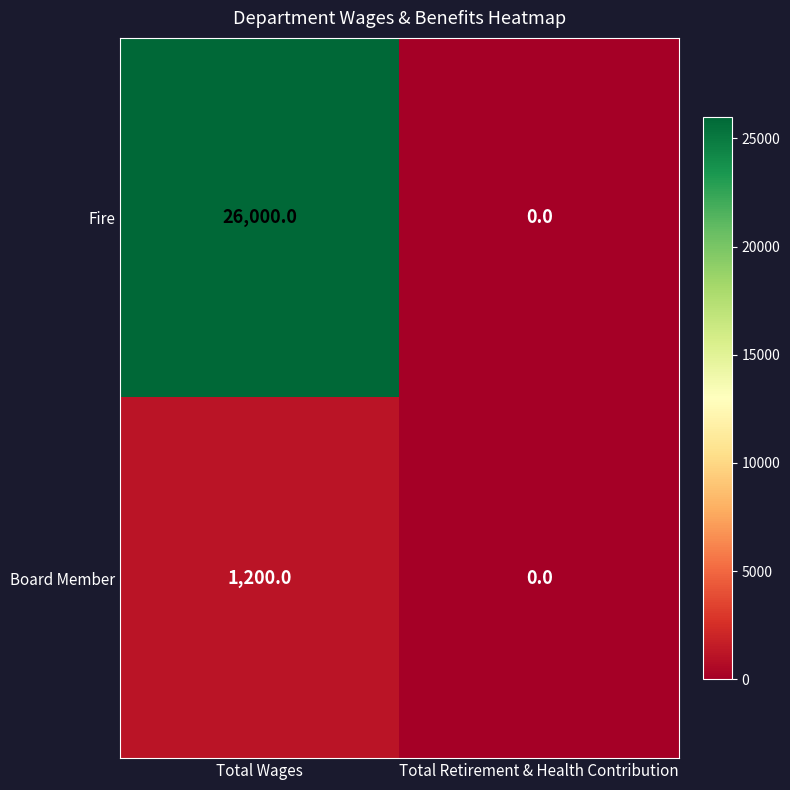

What is the maximum value for Fire?

26000